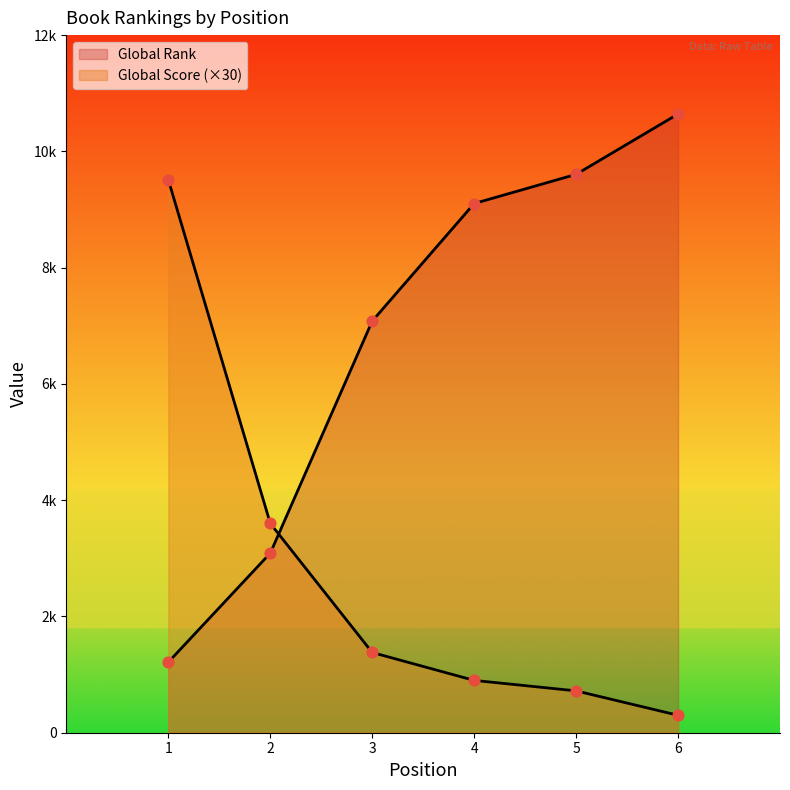

At which category is the sum across all series the highest?

6